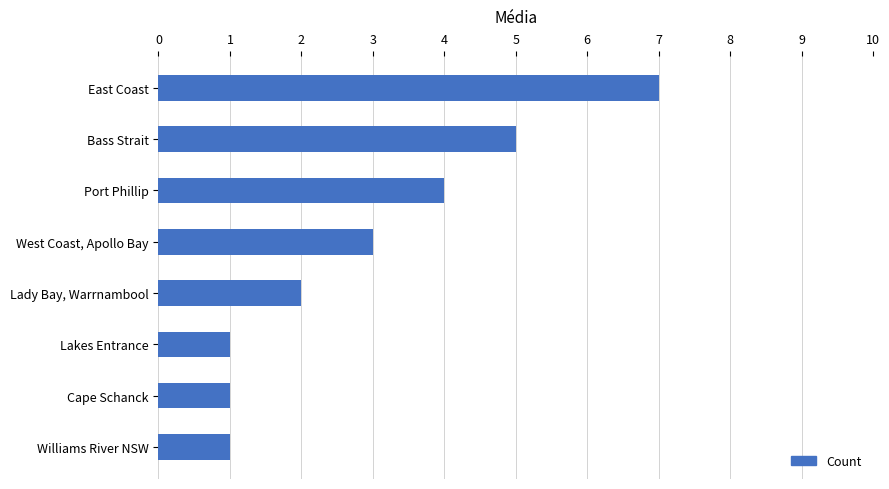

What is the difference between the second highest and second lowest values?

4